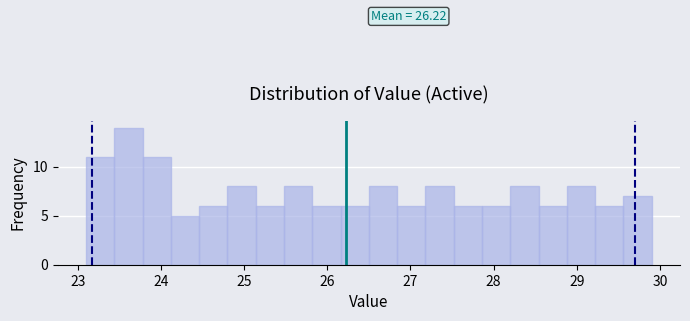

Around what value on the x-axis is the tallest bar? Give the approximate position of its centre, as read against the axis.

23.6